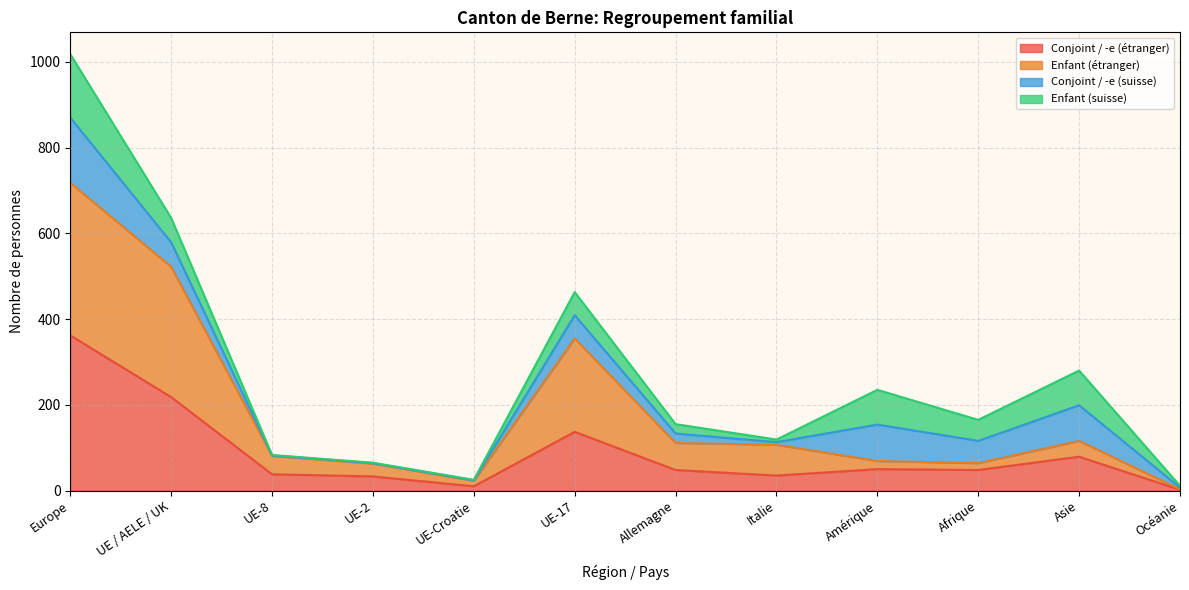

Where is Conjoint / -e (étranger) nearest to the value 182?

UE / AELE / UK